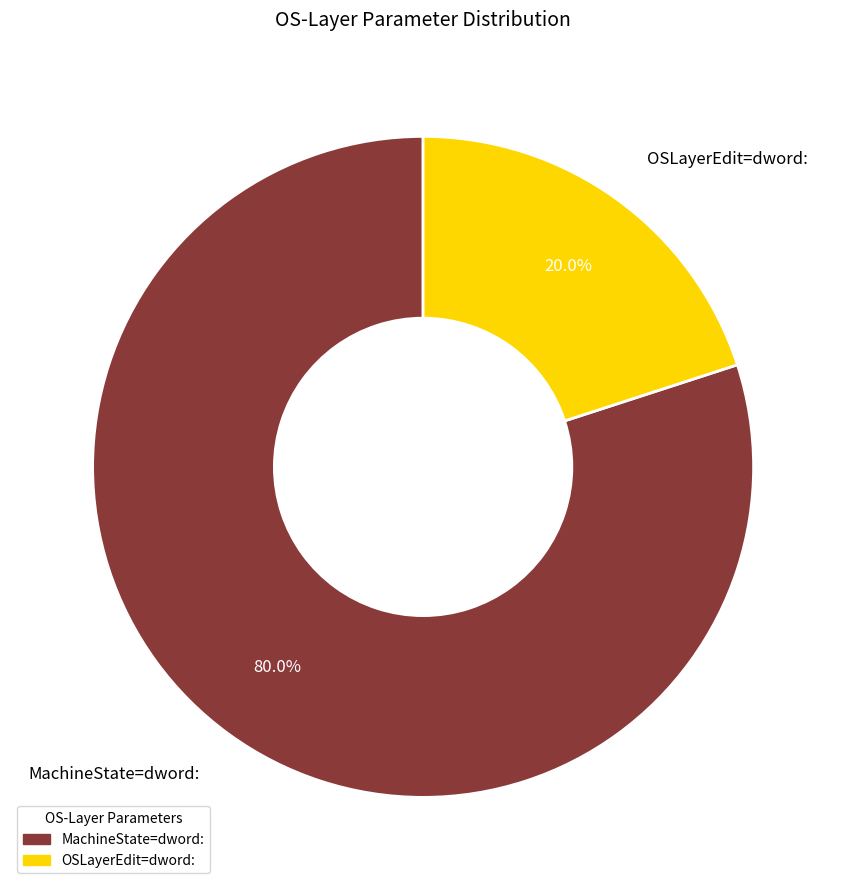

To the nearest percent, what percentage of the pie is OSLayerEdit=dword:?

20%